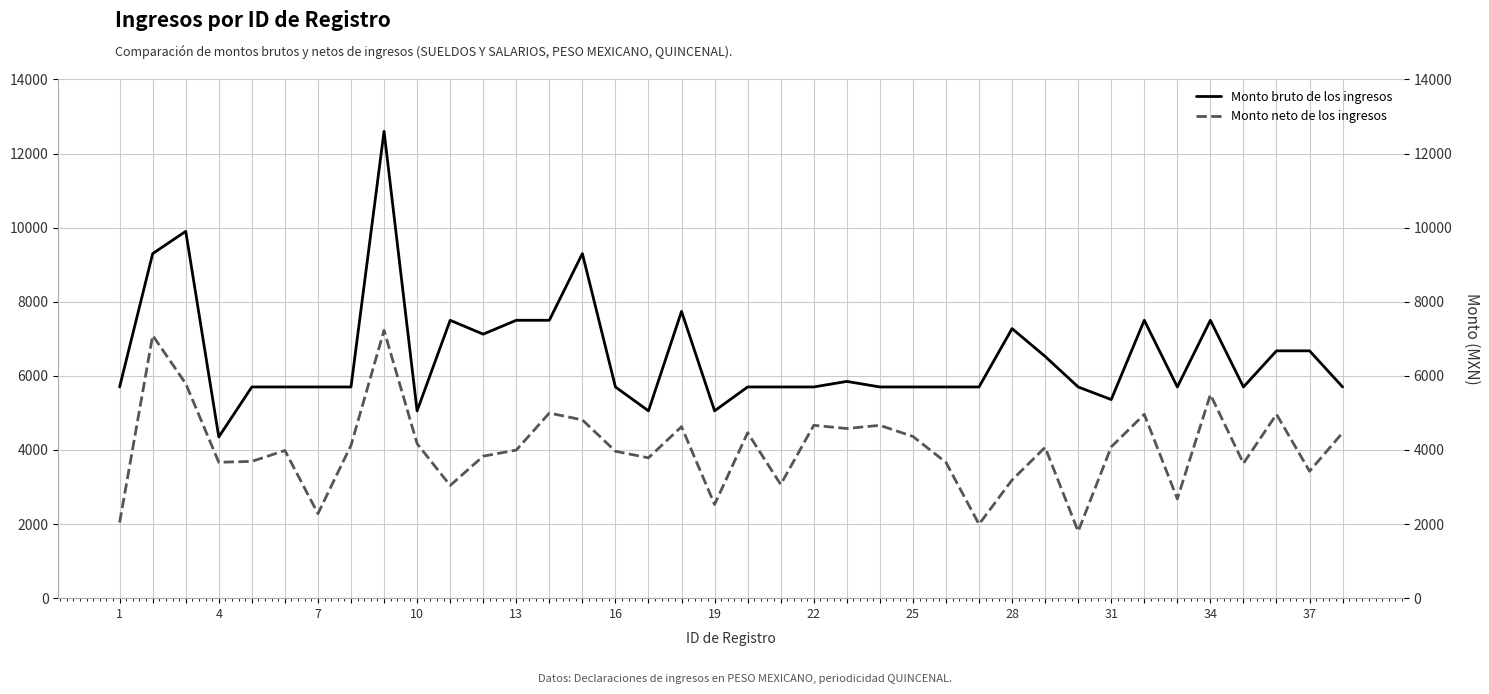

Reading left to right, extract all data points from this chart.

Monto bruto de los ingresos: 5700.0	9300.0	9900.0	4350.0	5700.0	5700.0	5700.0	5700.0	12600.0	5055.0	7500.0	7125.0	7500.0	7500.0	9300.0	5700.0	5055.0	7740.0	5055.0	5700.0	5700.0	5700.0	5850.0	5700.0	5700.0	5700.0	5700.0	7275.0	6525.0	5700.0	5360.0	7500.0	5700.0	7500.0	5700.0	6675.0	6675.0	5700.0
Monto neto de los ingresos: 2040.2	7090.2	5790.4	3667.2	3691.2	3984.8	2281.6	4123.8	7227.4	4170.0	3040.8	3831.8	3995.6	4995.6	4811.0	3964.2	3787.4	4628.2	2528.4	4464.2	3067.8	4664.0	4579.0	4664.2	4364.2	3664.2	1994.8	3189.4	4070.4	1801.6	4082.6	4961.2	2679.4	5495.6	3638.2	4962.4	3426.2	4464.2